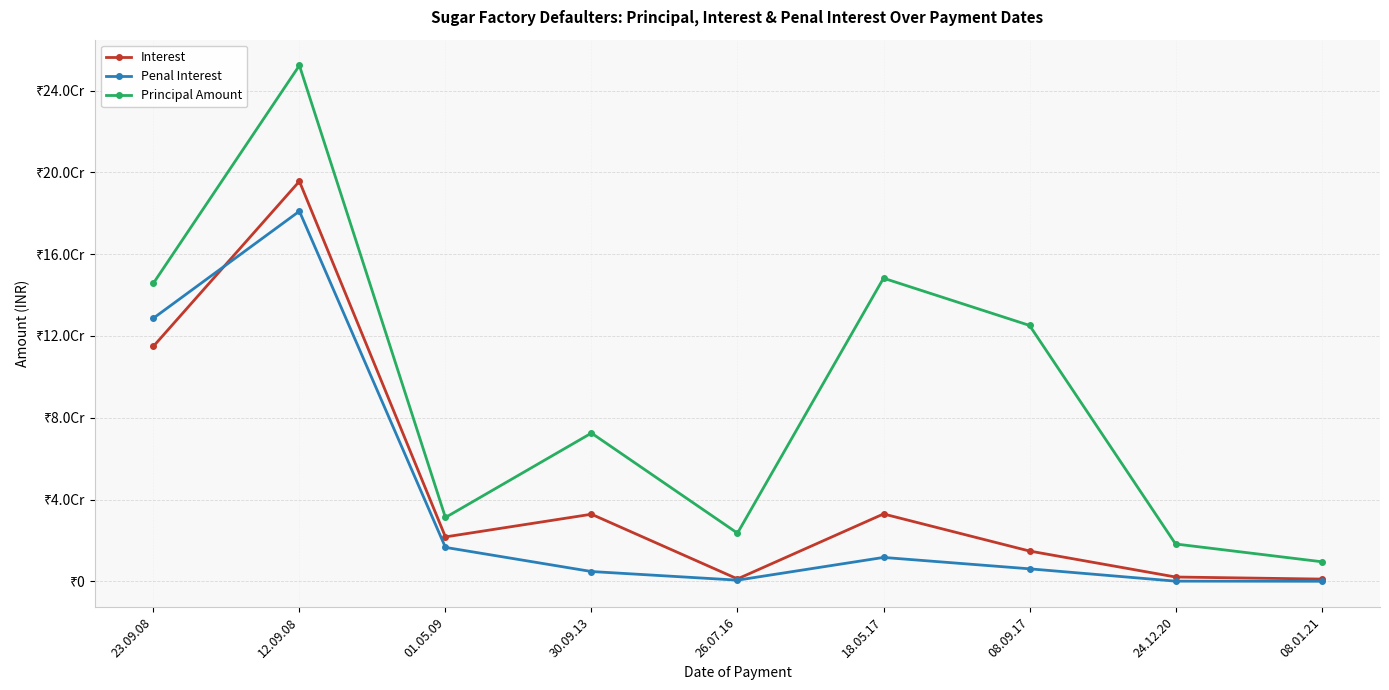

What are all the series names shown in the legend?

Interest, Penal Interest, Principal Amount